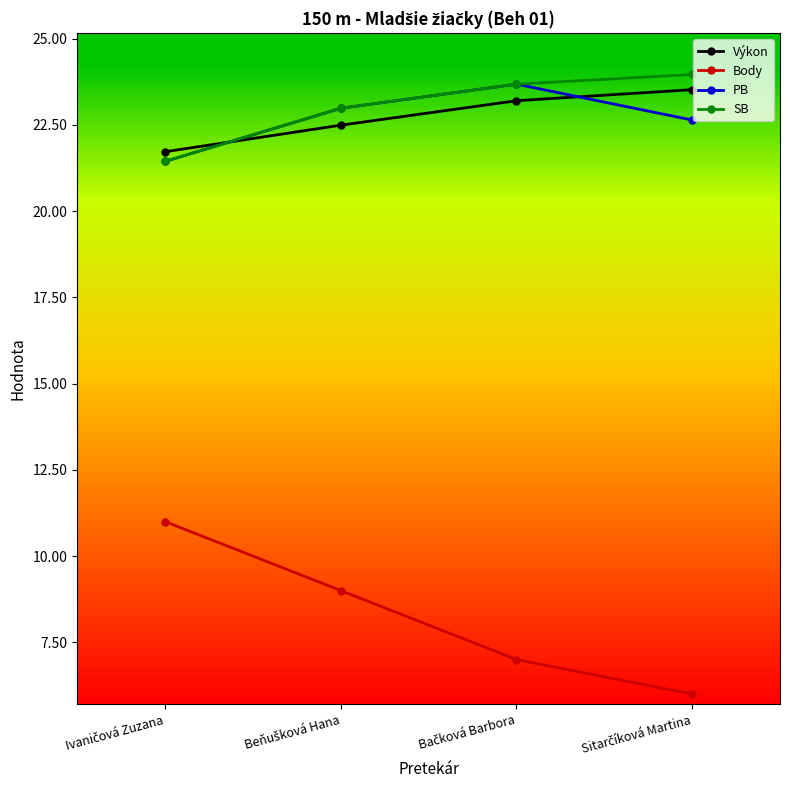

How many lines are shown in the chart?

4